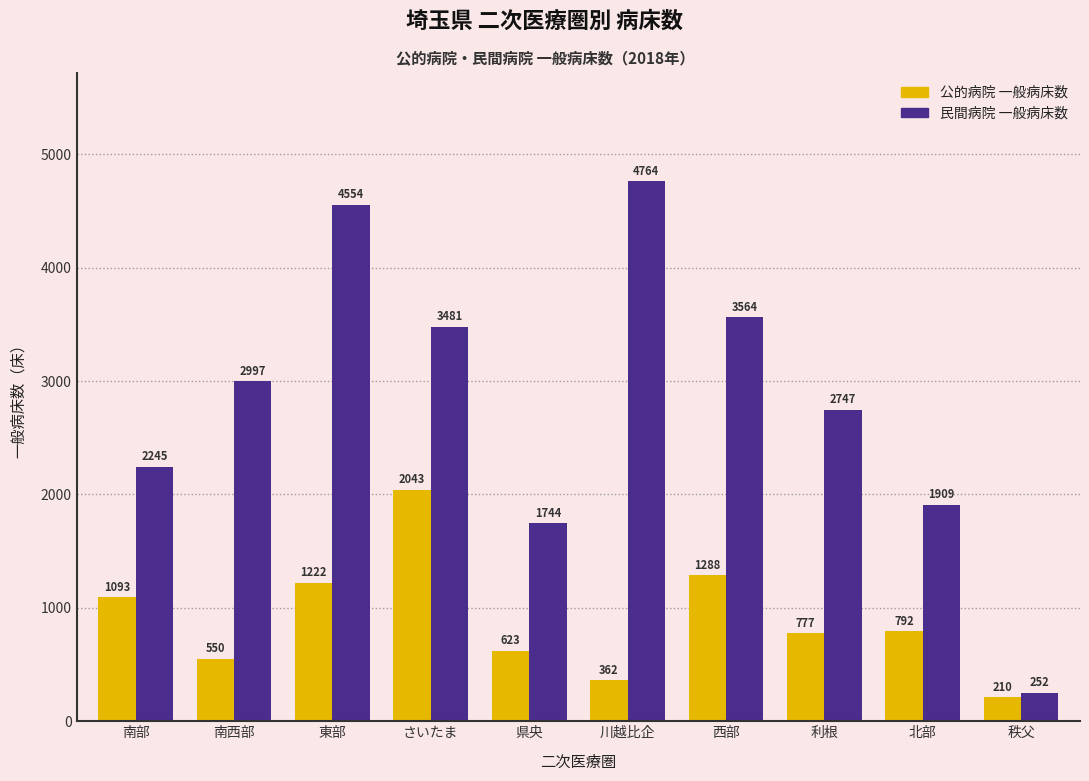

Between 南西部 and 北部, which series saw the biggest shift?

民間病院 一般病床数